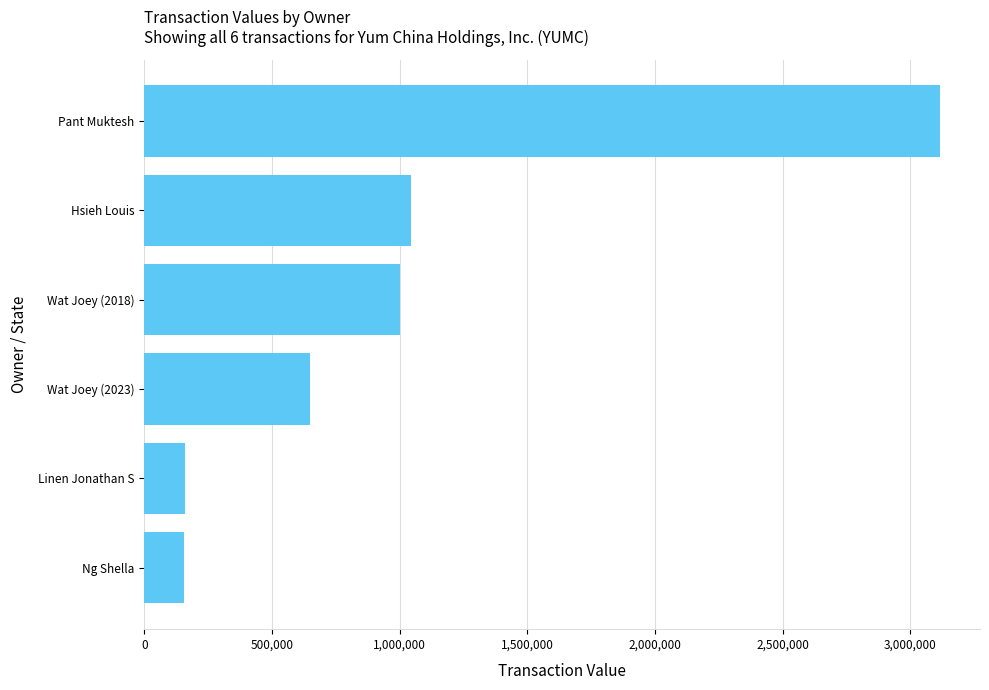

How many distinct data groups are displayed?

1